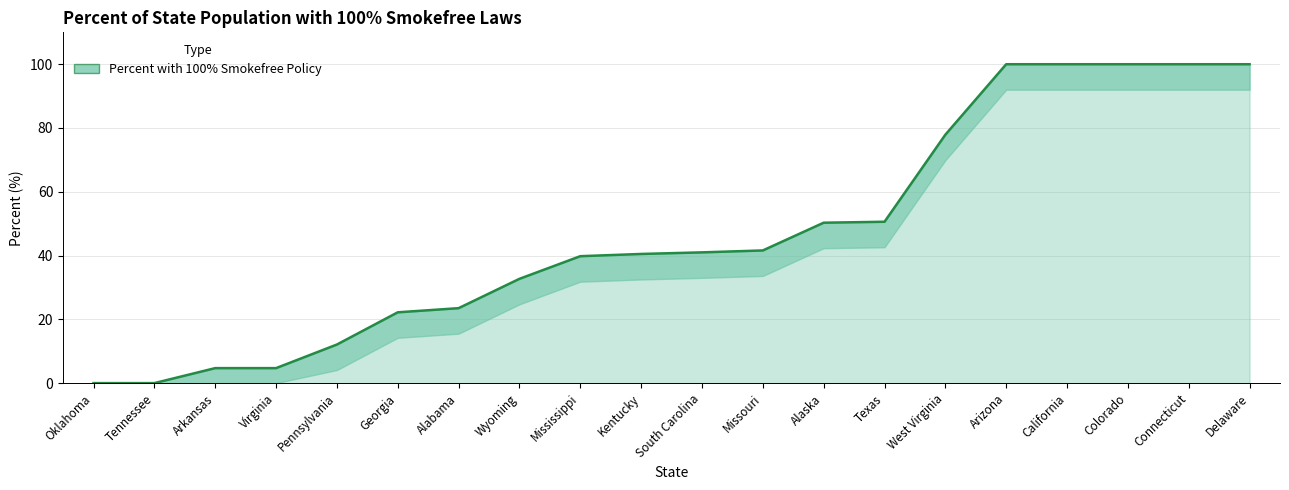

The chart shows a value of 100.0 at Colorado. True or false?

True